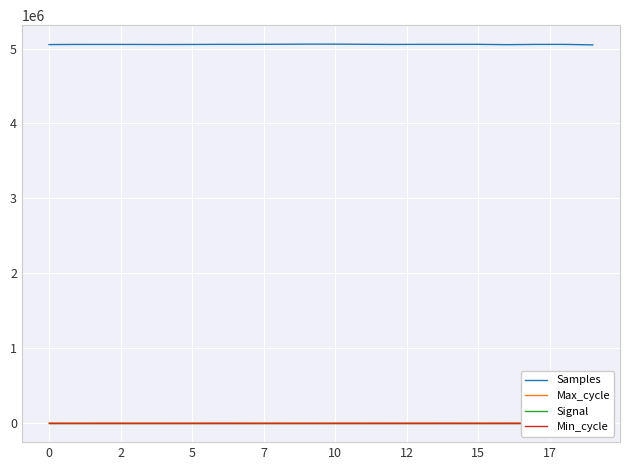

True or false: Signal and Samples cross at least once.

False